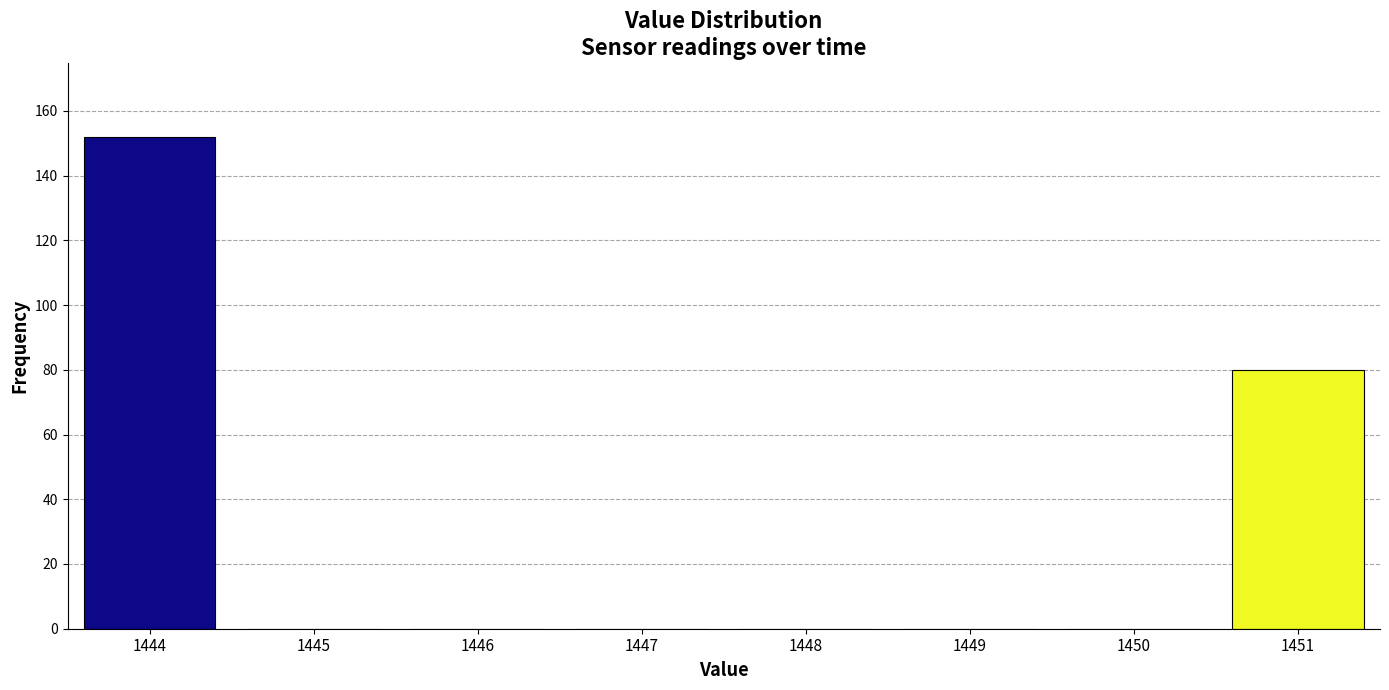

Reading left to right, transcribe this chart: for each bar, give the range it covers on the x-axis and its height. The values are not printed on the chart, so give them approximately, as read against the axis.

1443.5 to 1444.5: 152
1444.5 to 1445.5: 0
1445.5 to 1446.5: 0
1446.5 to 1447.5: 0
1447.5 to 1448.5: 0
1448.5 to 1449.5: 0
1449.5 to 1450.5: 0
1450.5 to 1451.5: 80